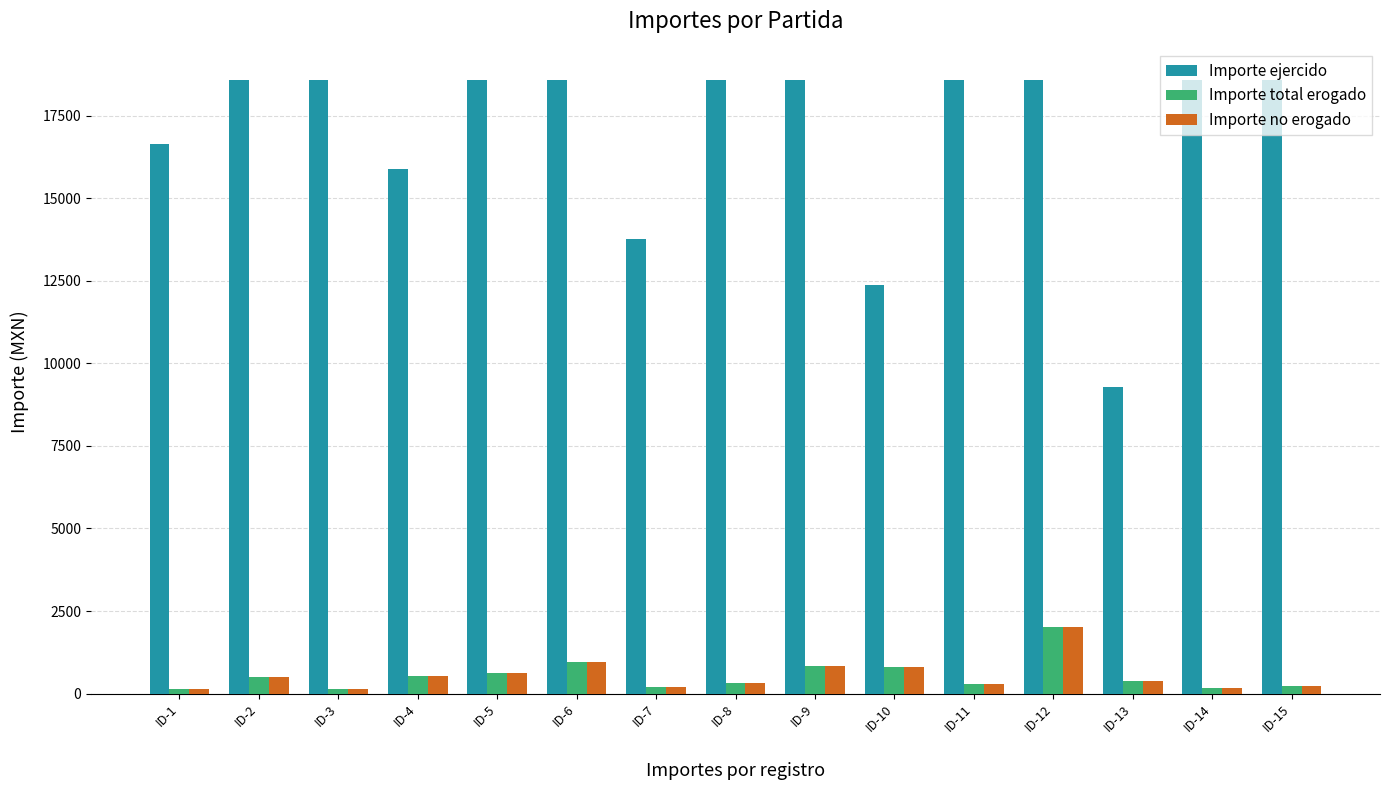

Are the bars grouped side by side (vs. stacked)?

Yes